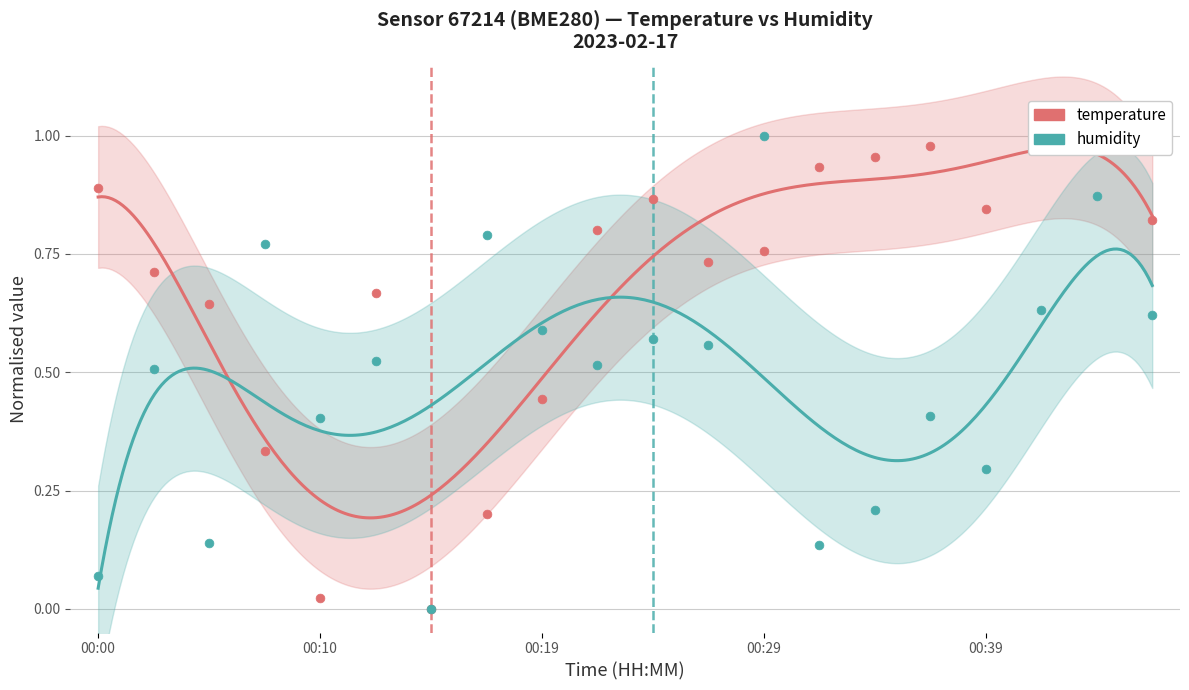

Which series contains the highest Y value?

temperature